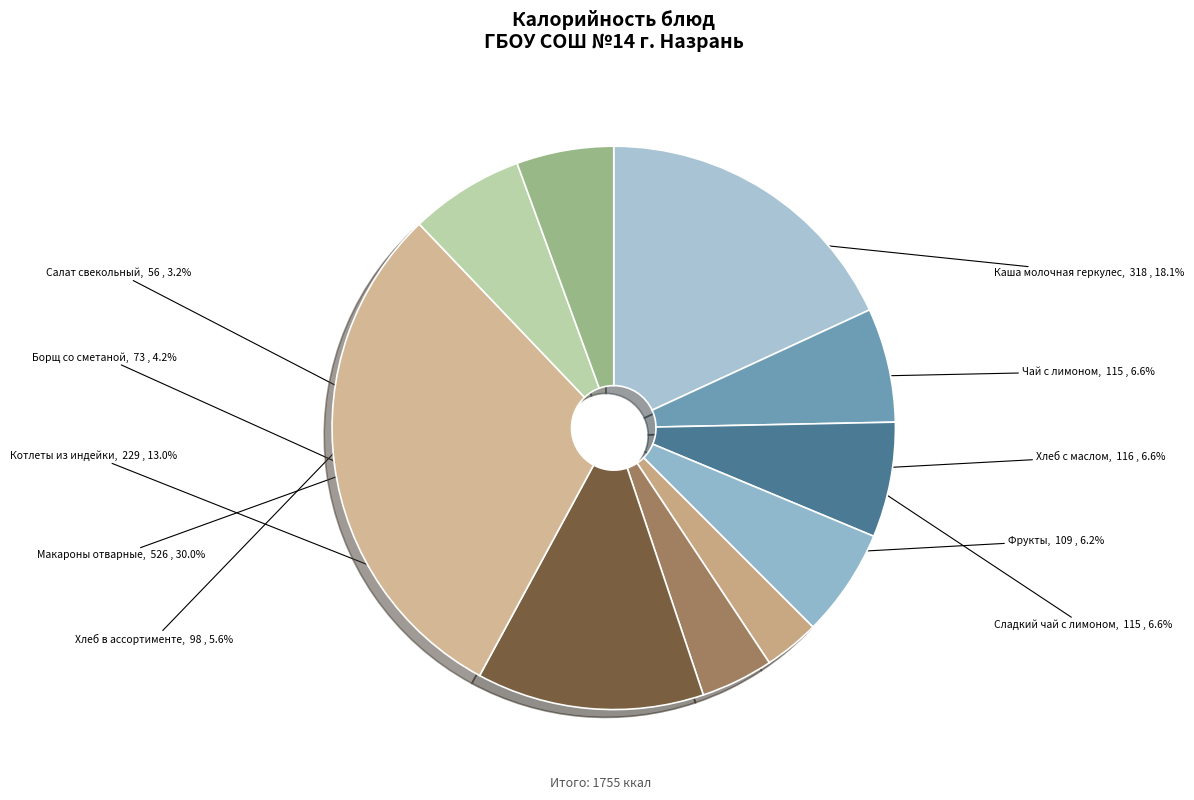

Does any single category account for the majority?

No